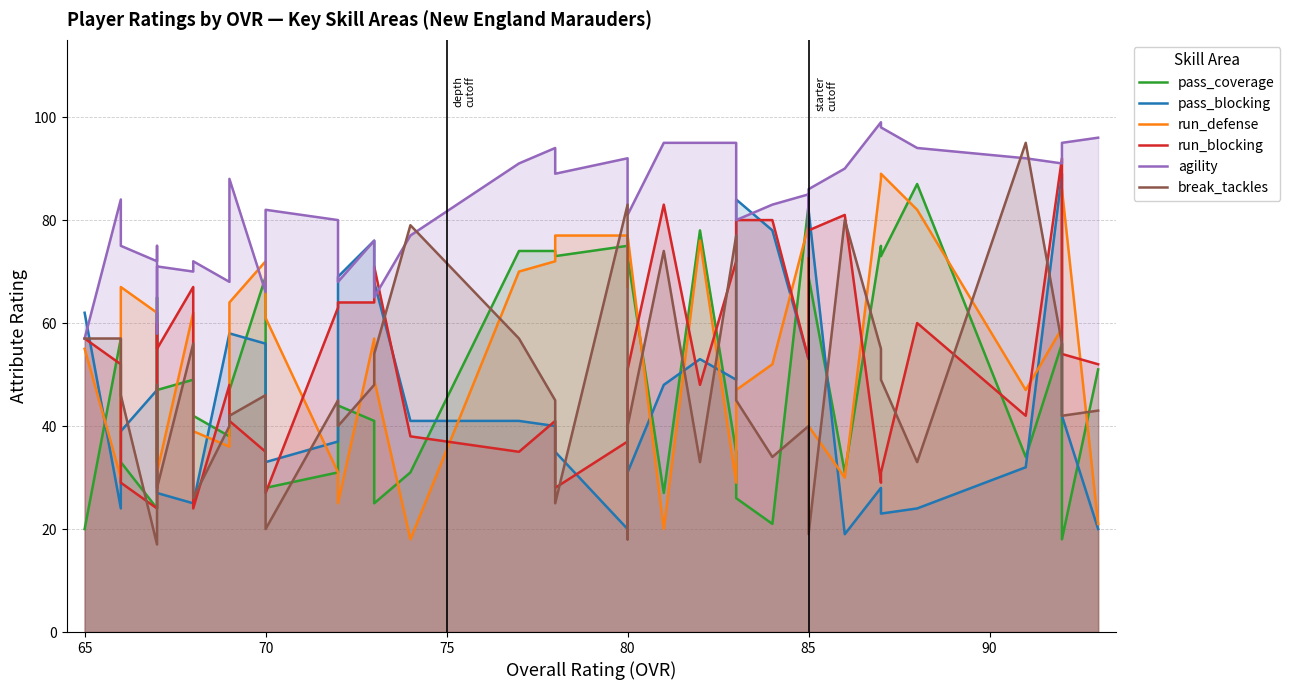

After their last crossing, which series has the higher values: pass_blocking or pass_coverage?

pass_coverage